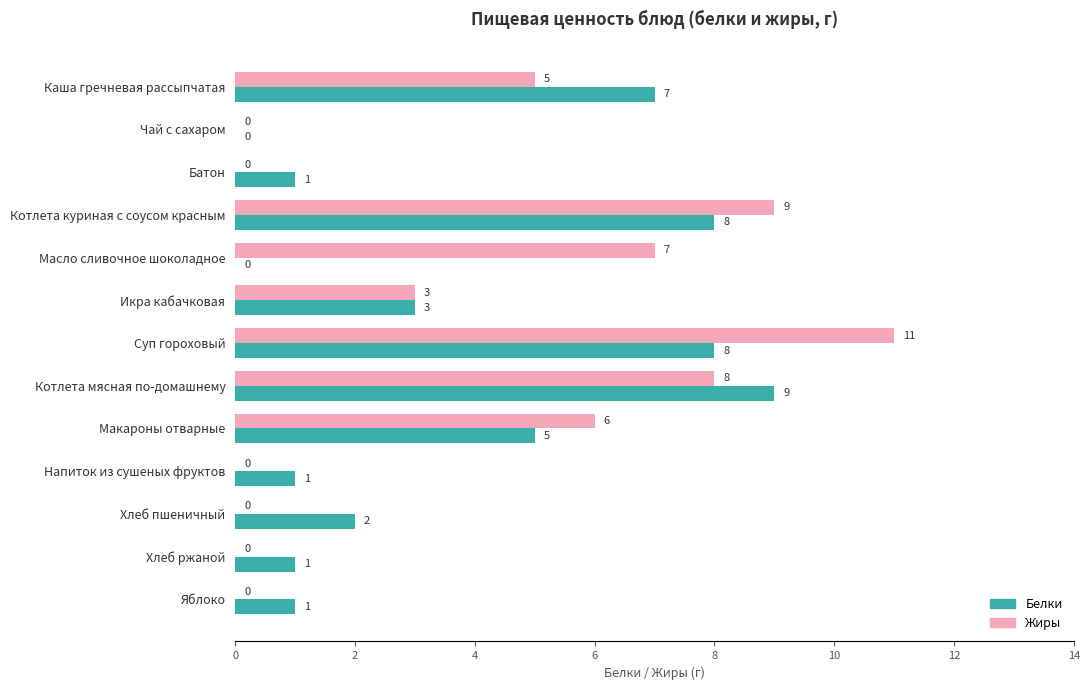

What is the sum of all Жиры values?

49